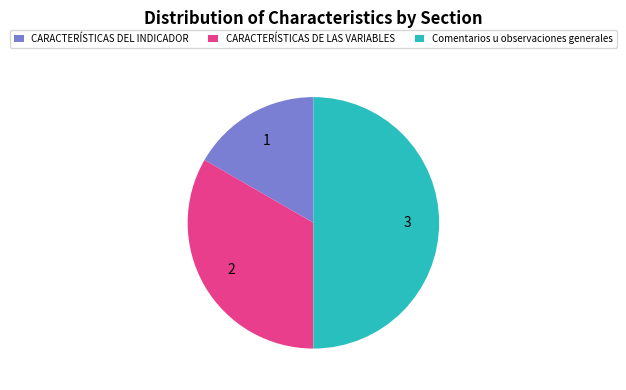

Approximately how many times larger is the value at CARACTERÍSTICAS DE LAS VARIABLES compared to Comentarios u observaciones generales?

0.7